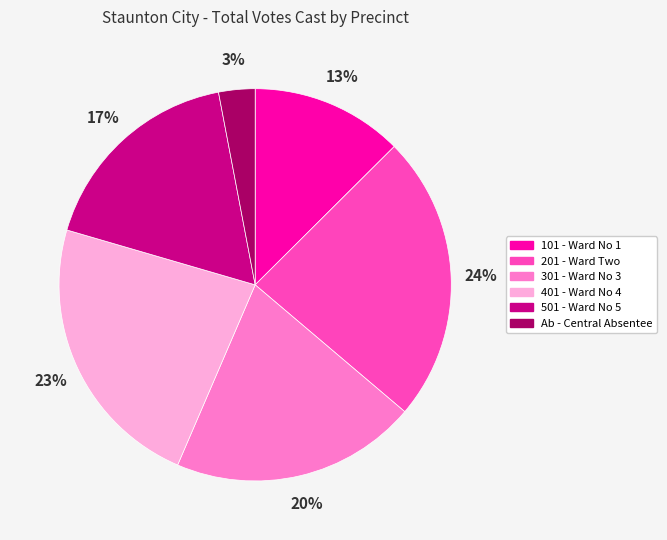

Is there a majority slice in this chart?

No